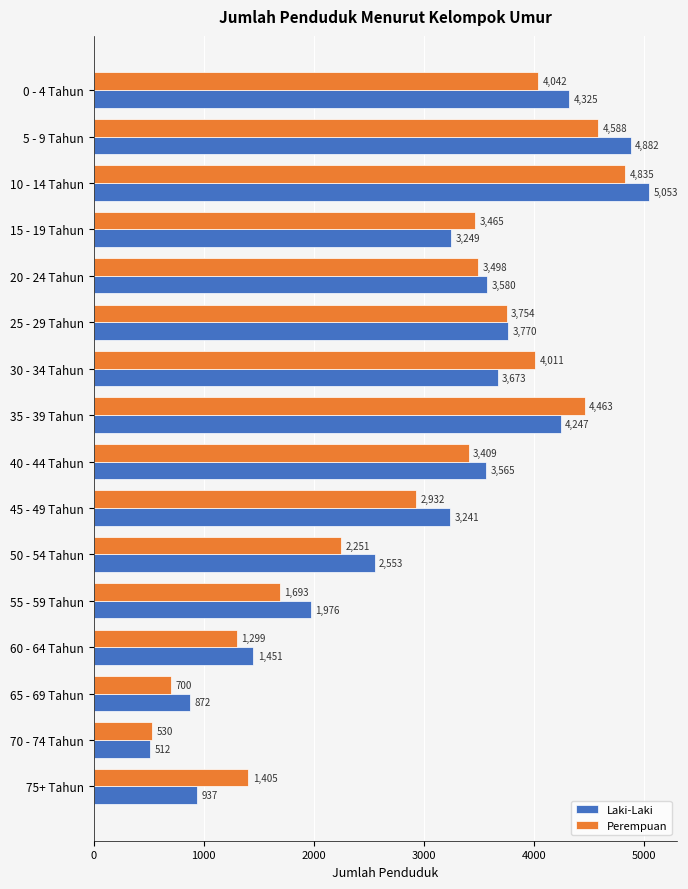

What is the minimum value shown in the chart?

512